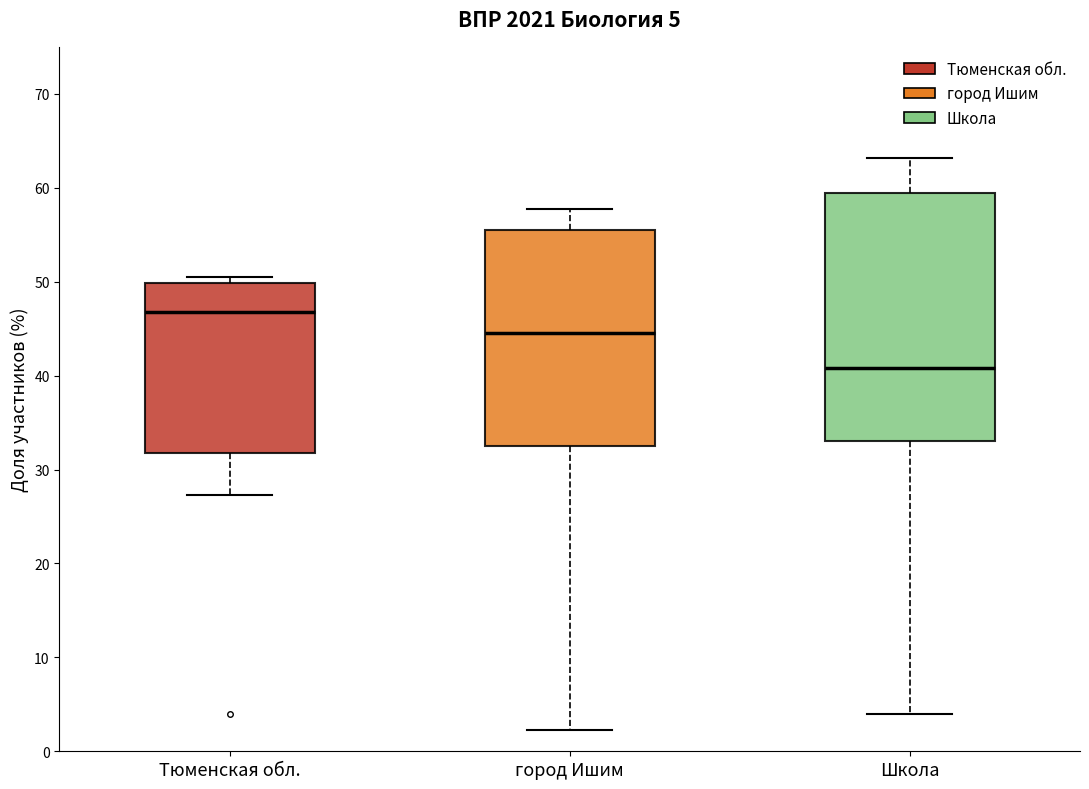

Which box has the highest median line?

Тюменская обл.